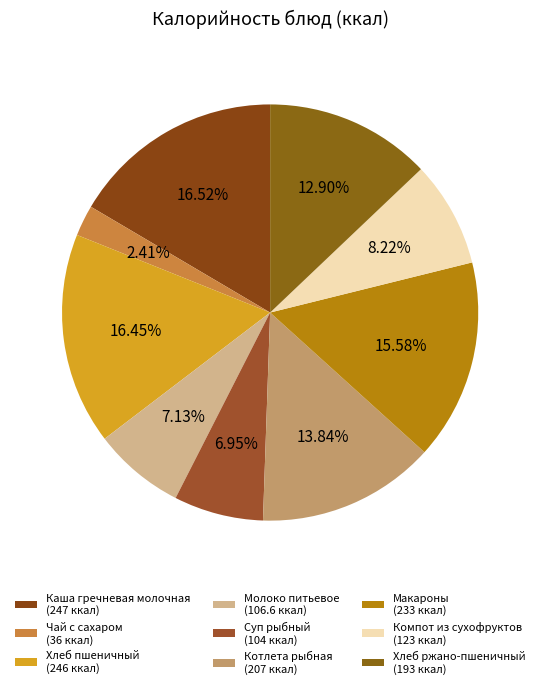

Which slice is the smallest?

Чай с сахаром